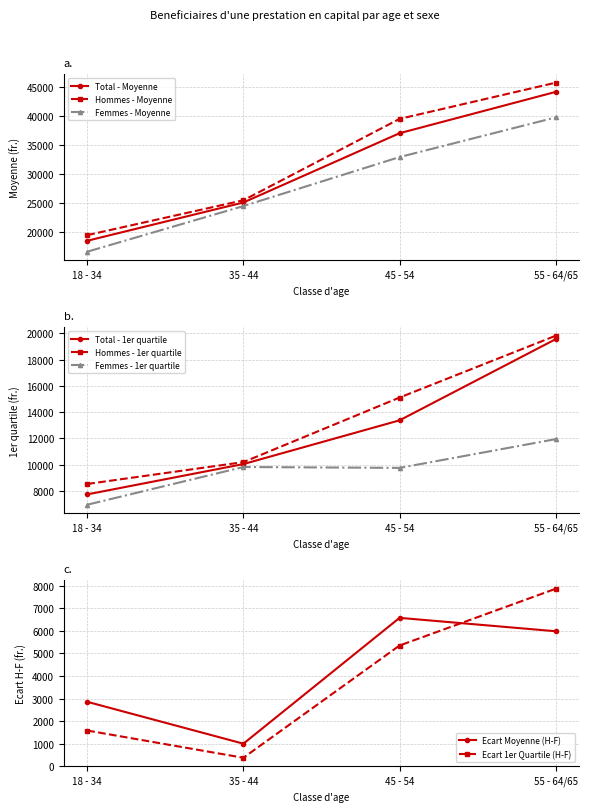

List the labels in order of Total - Moyenne value, smallest first.

18 - 34, 35 - 44, 45 - 54, 55 - 64/65